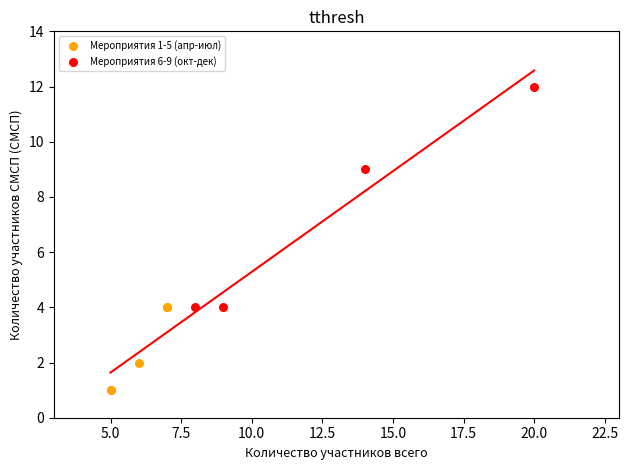

Which series contains the highest Y value?

Мероприятия 6-9 (окт-дек)